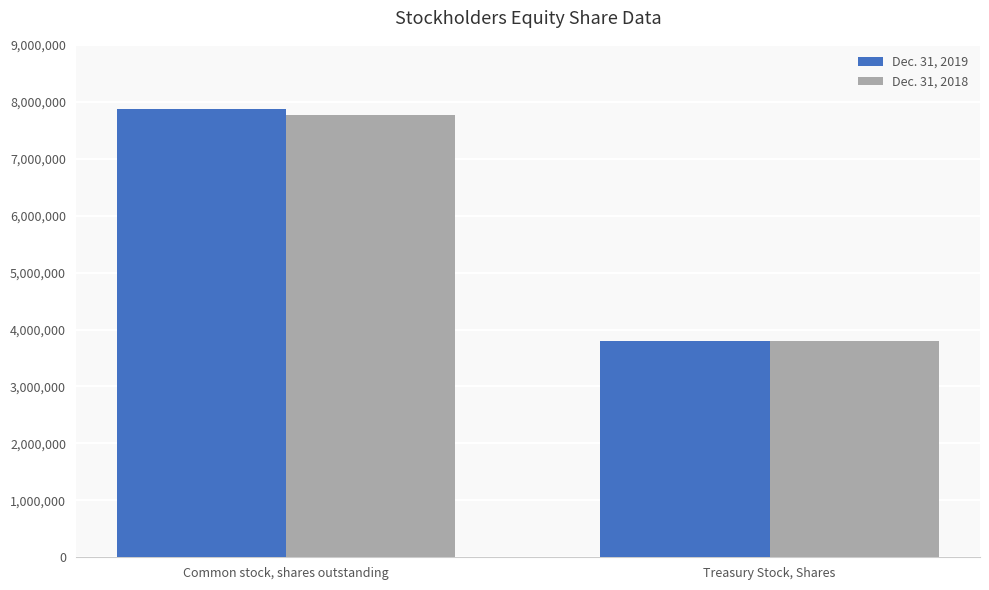

Reading left to right, what are all the values shown in this chart?

Dec. 31, 2019: 7877945	3806355
Dec. 31, 2018: 7776164	3790308